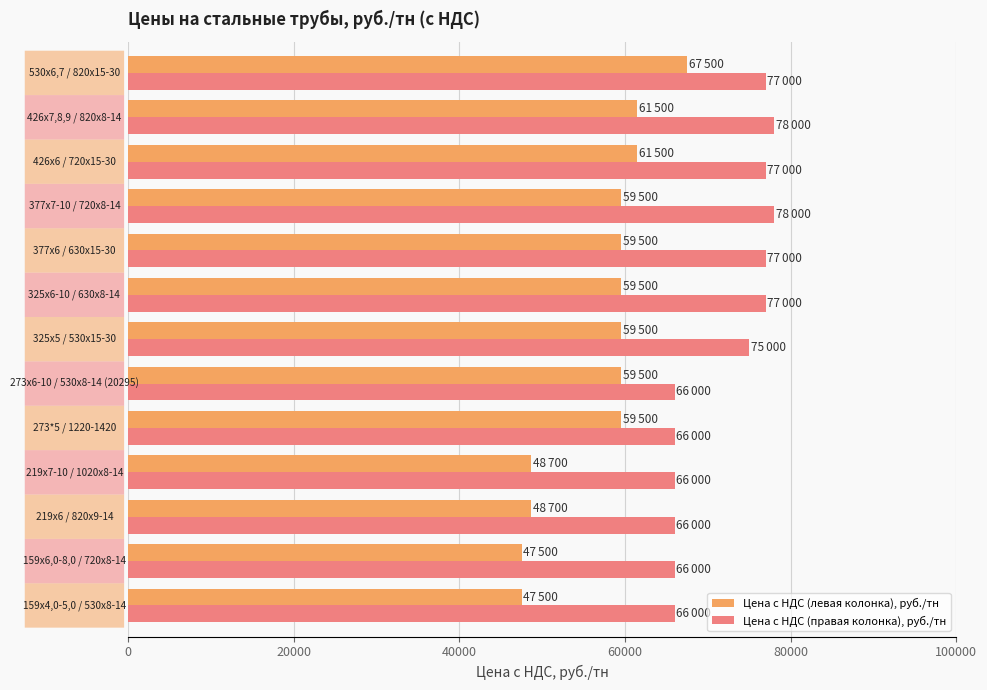

What is the difference between the second highest and second lowest values in the Цена с НДС (левая колонка), руб./тн series?

14000